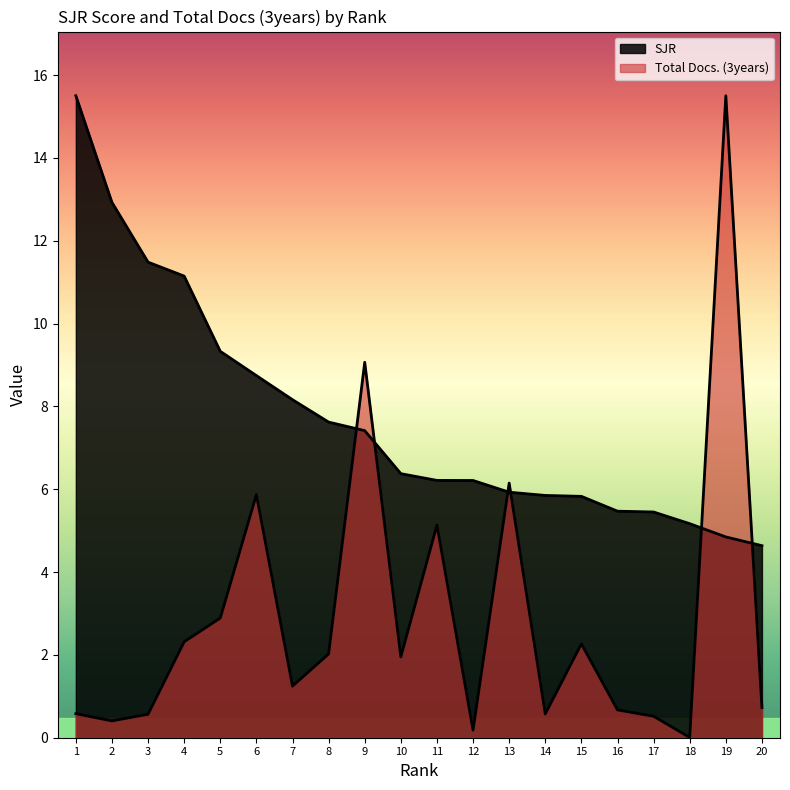

True or false: SJR has more than 2 interior local peaks.

False